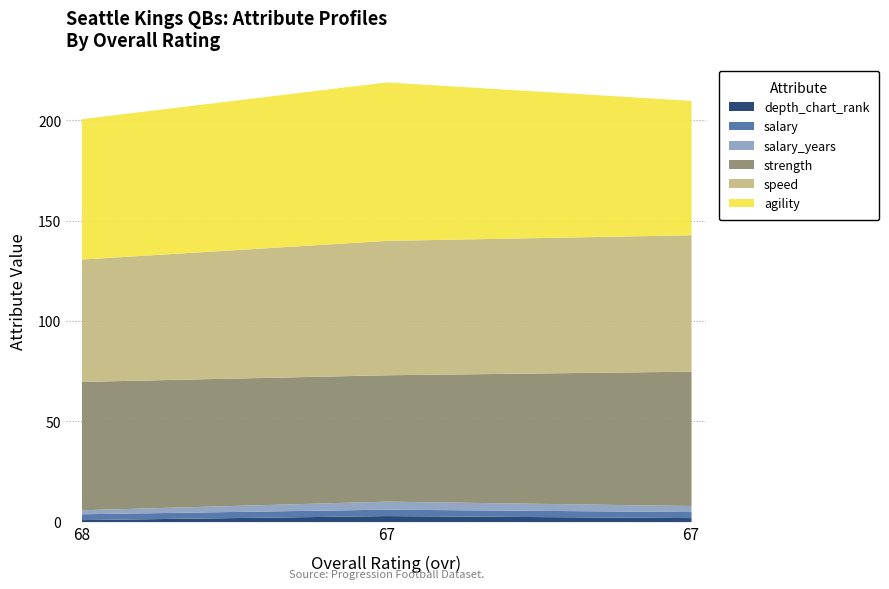

What is the minimum value for salary_years?

2.0